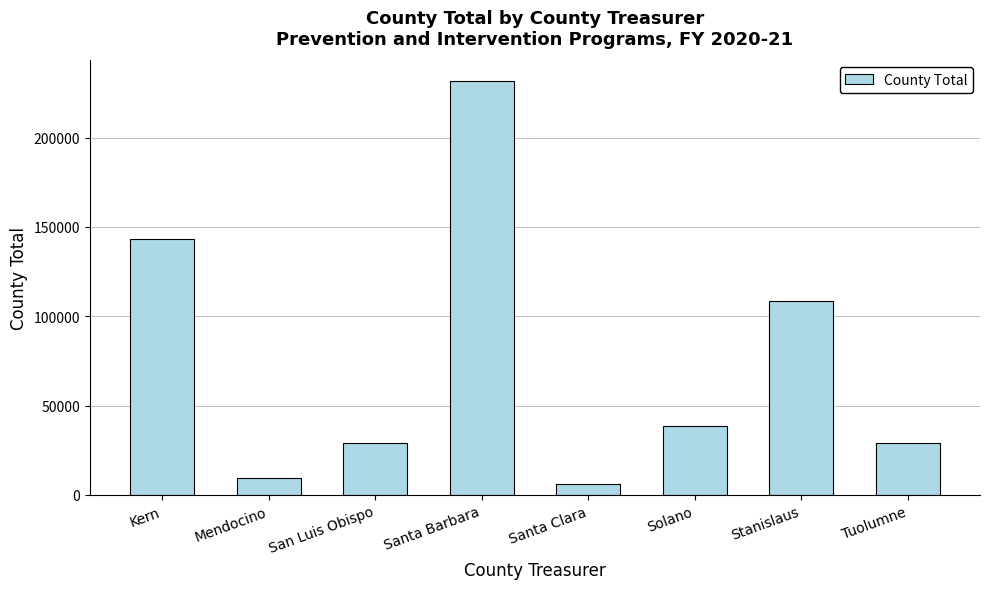

The value at Stanislaus is 166839. True or false?

False